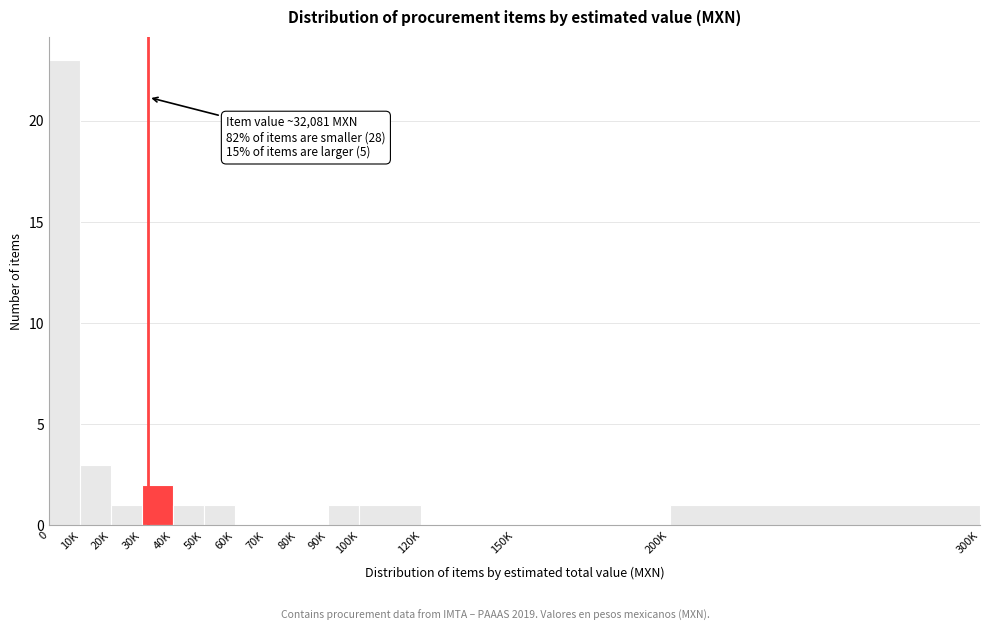

Reading right to left, list all the values displayed in this chart.

200K=1	150K=0	120K=0	100K=1	90K=1	80K=0	70K=0	60K=0	50K=1	40K=1	30K=2	20K=1	10K=3	0=23